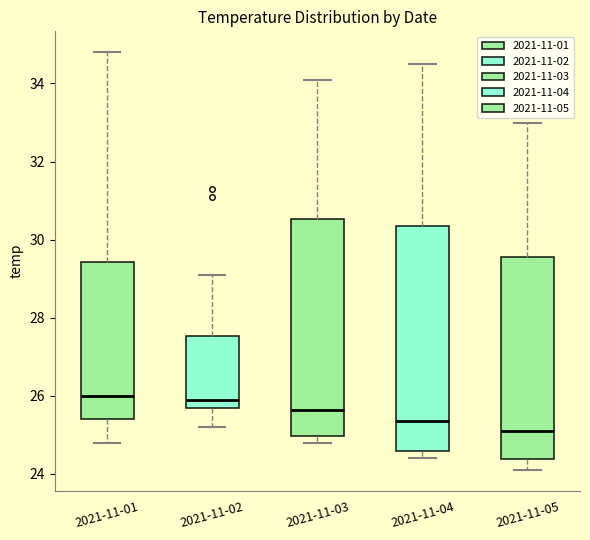

Where is the lower edge of the box for 2021-11-03 on the y-axis? The values are not printed on the chart, so give them approximately, as read against the axis.

25.0